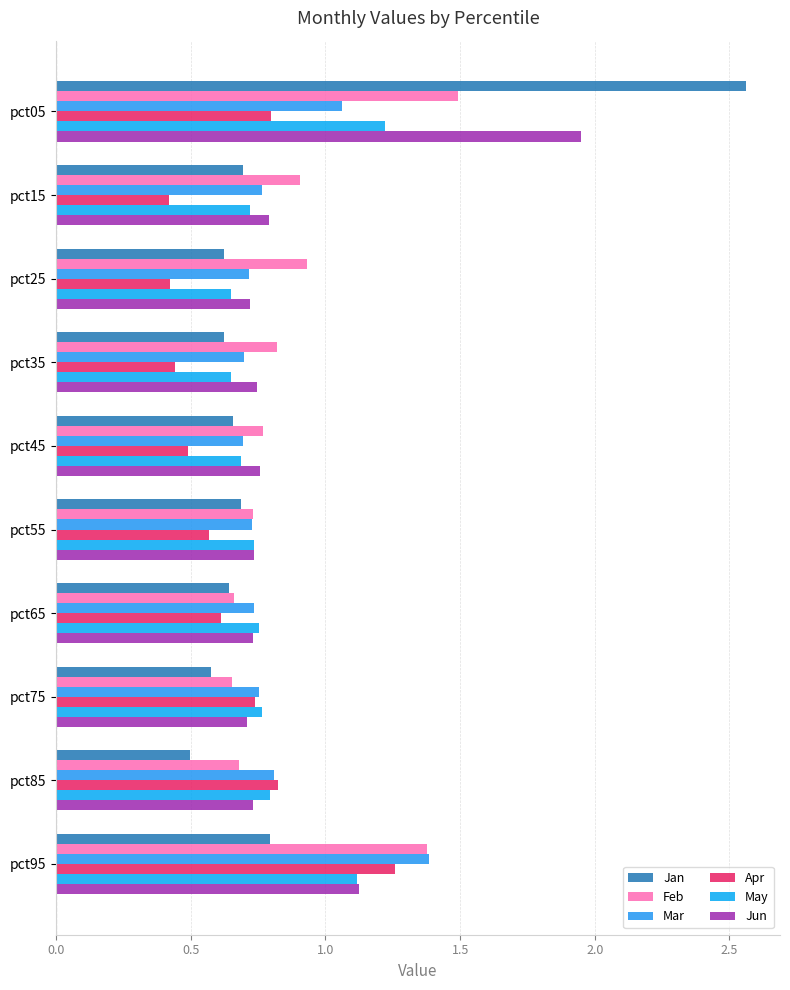

How many data points does each series have?

10